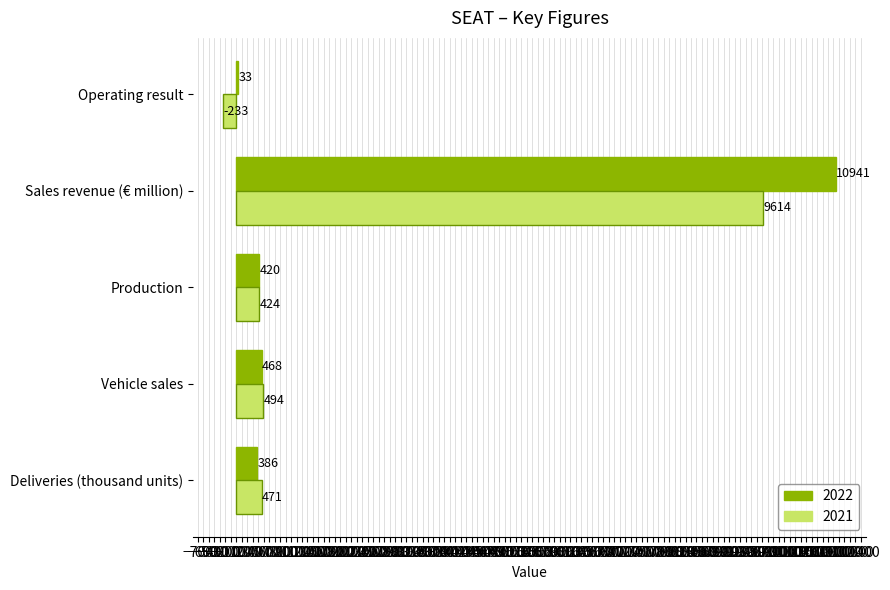

The 2022 series shows 420 at Production. True or false?

True